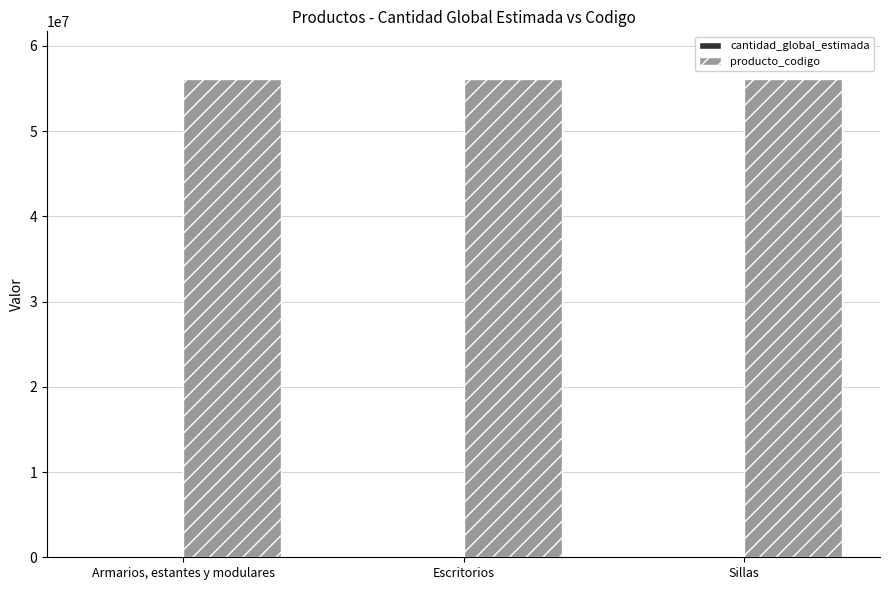

What is the greatest value displayed?

56101703